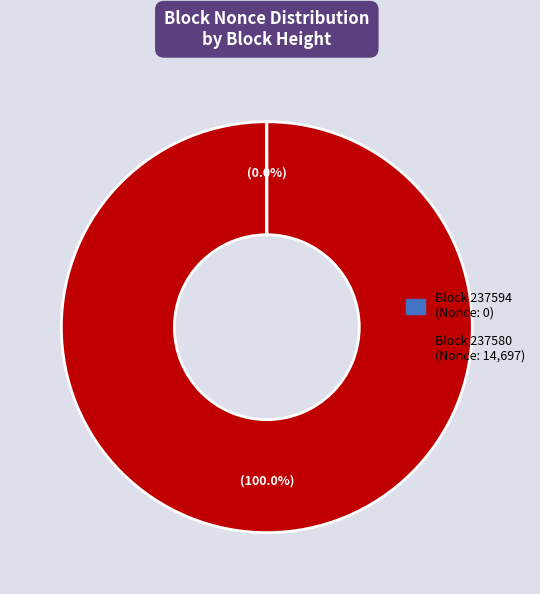

Is there a majority slice in this chart?

Yes